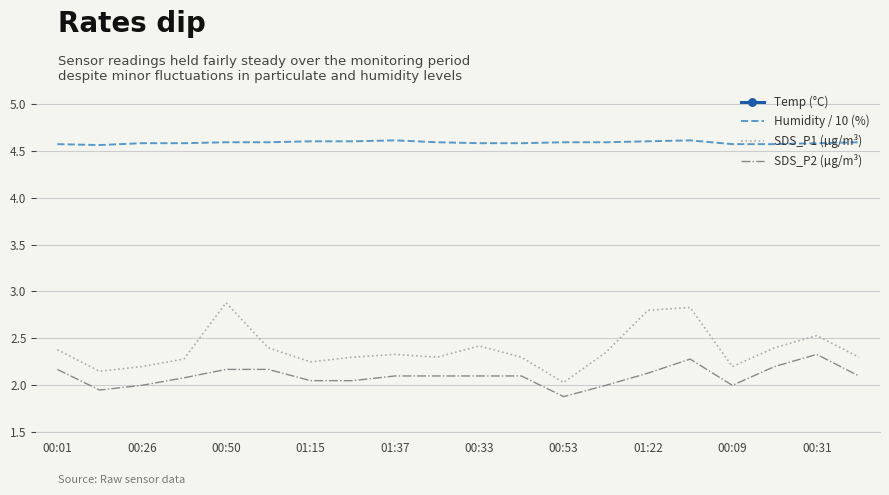

True or false: Humidity / 10 (%) and SDS_P2 (µg/m³) intersect in this chart.

False